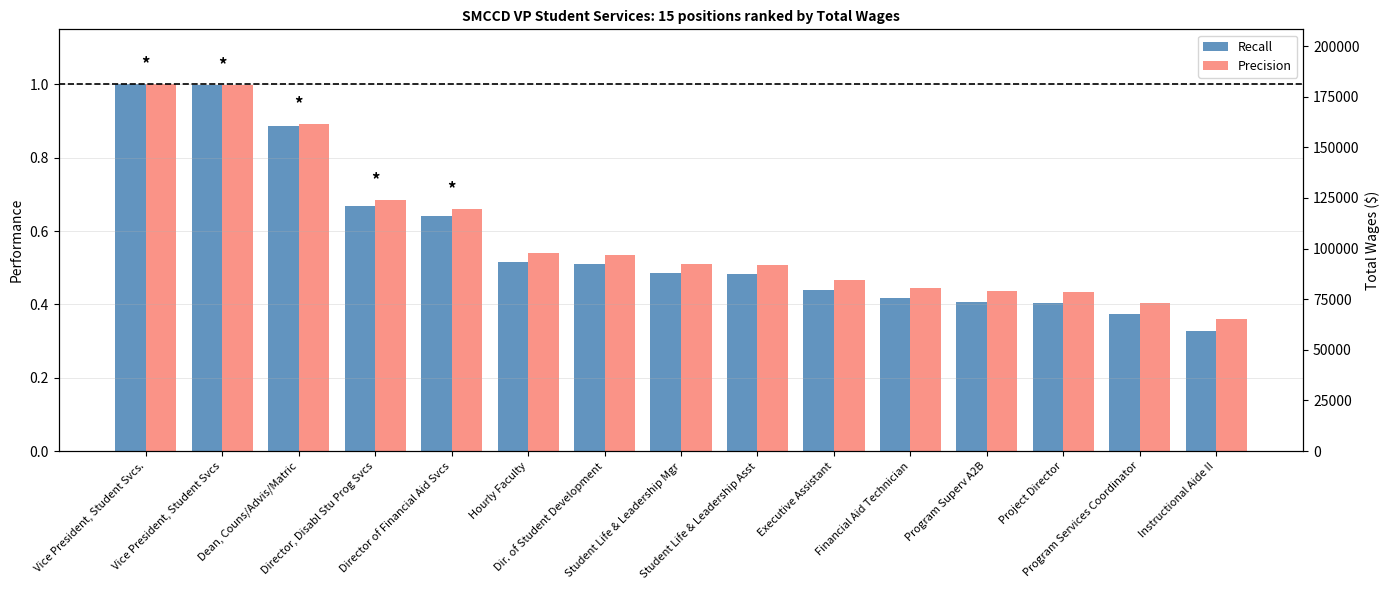

What position from the left is Hourly Faculty?

6